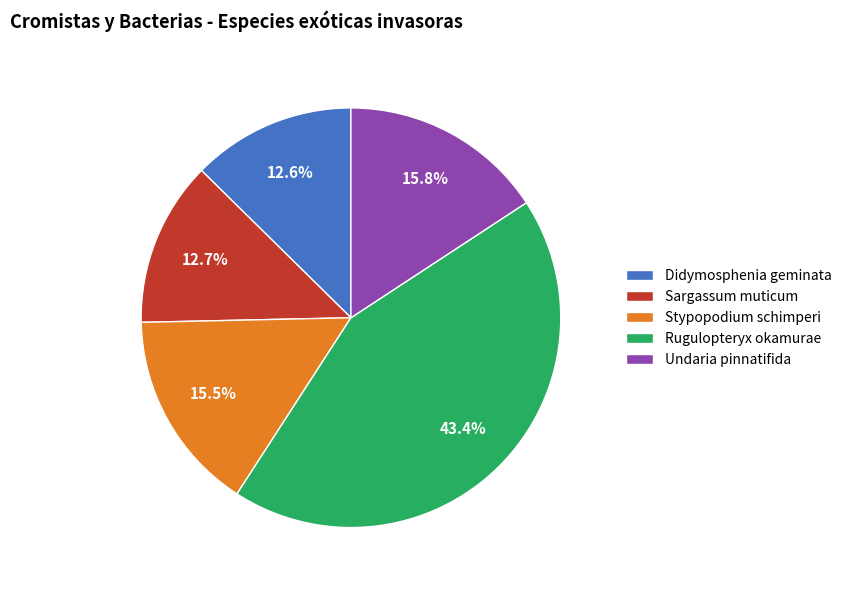

True or false: Rugulopteryx okamurae accounts for 49% of the total.

False